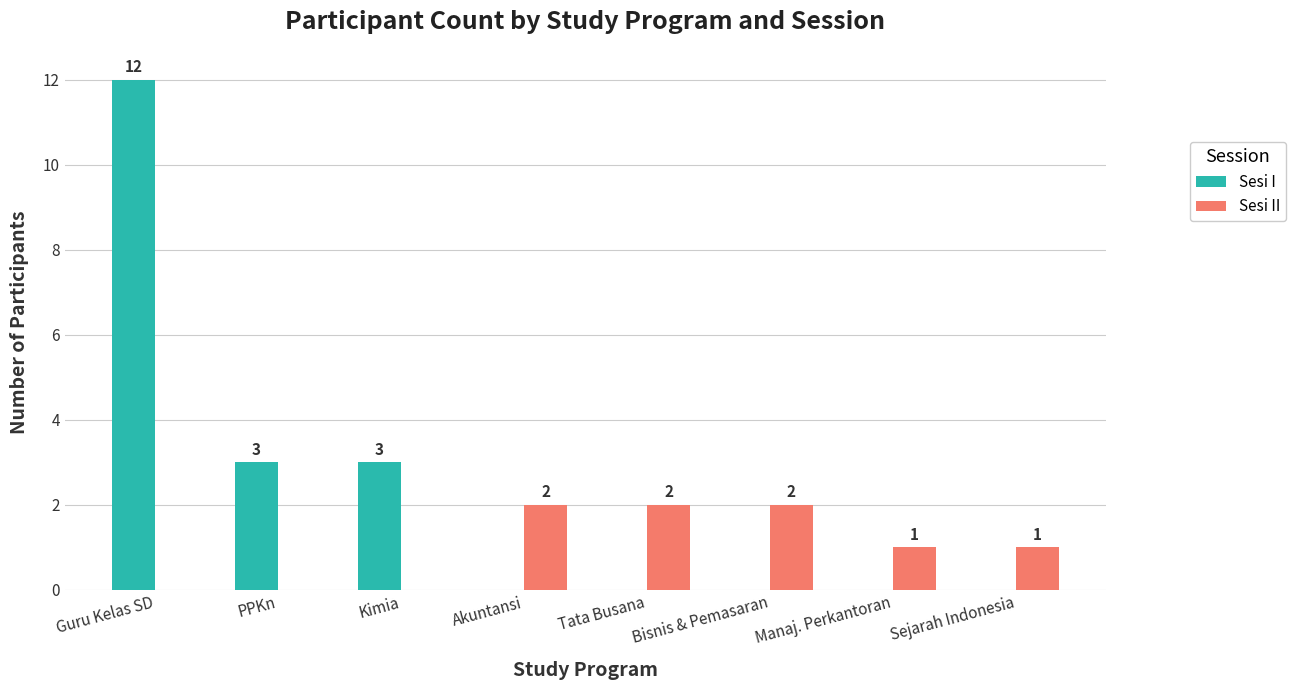

Is it true that Sesi II equals 0 at Akuntansi?

False